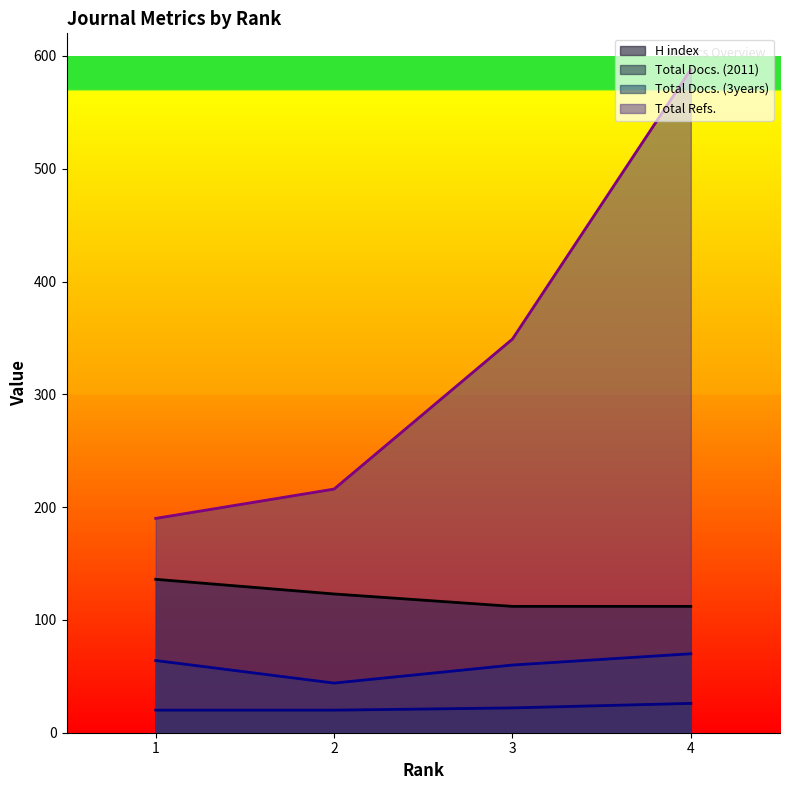

List the labels in order of Total Refs. value, smallest first.

1, 2, 3, 4